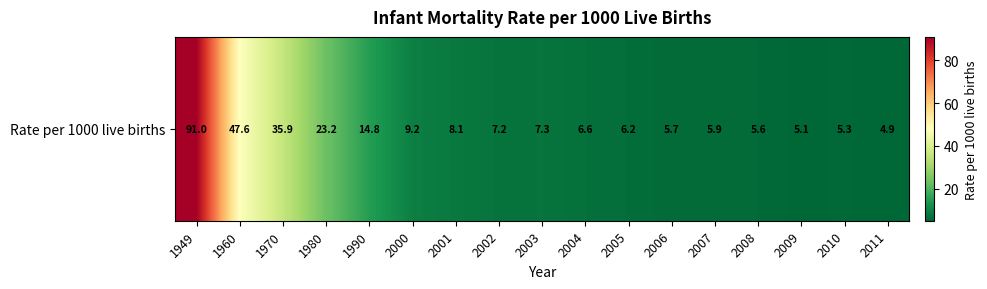

Which category has the highest value across all series?

1949